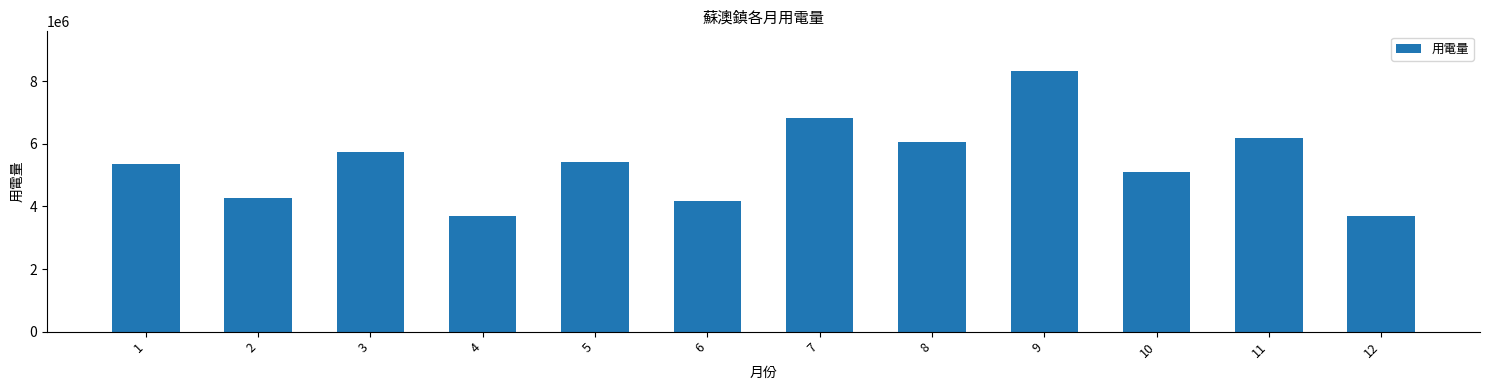

What is the maximum value shown in the chart?

8340213